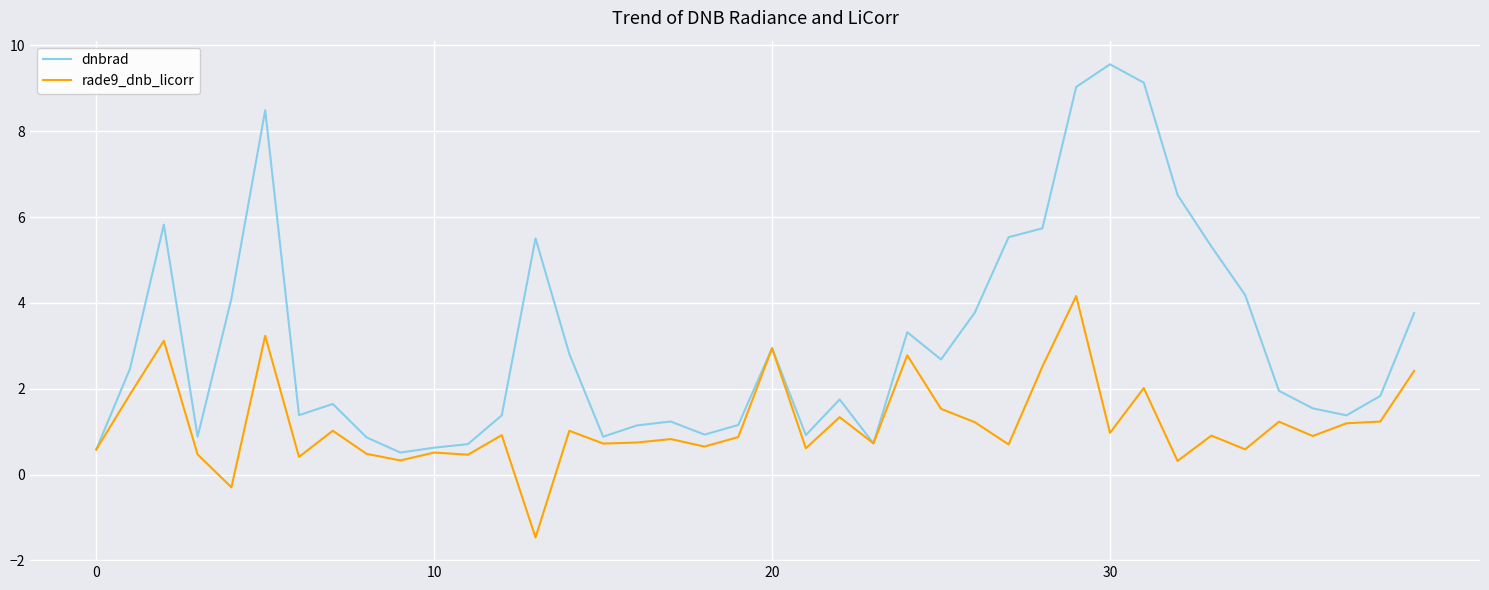

Which series ends up on top after the final intersection of rade9_dnb_licorr and dnbrad?

dnbrad